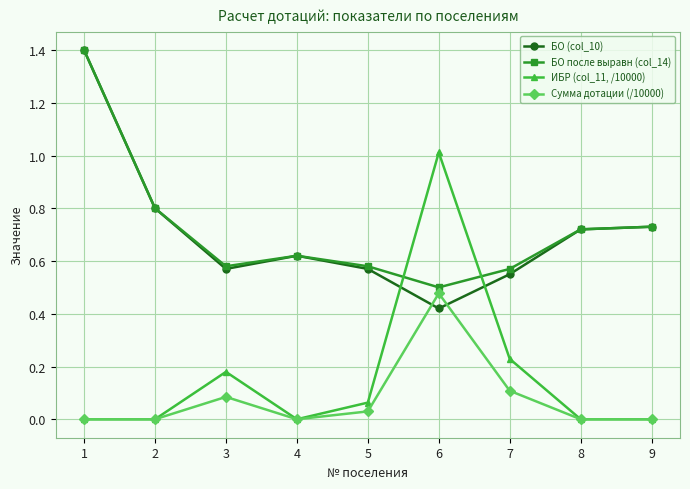

Does the chart display data point markers on the line(s)?

Yes